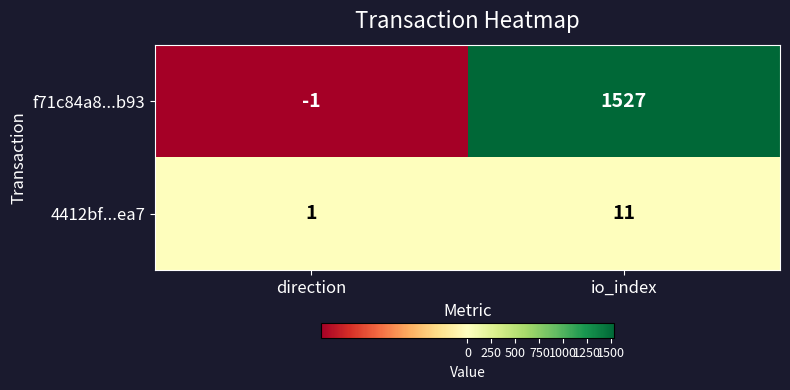

True or false: f71c84a8...b93 has a value of 1019 at io_index.

False